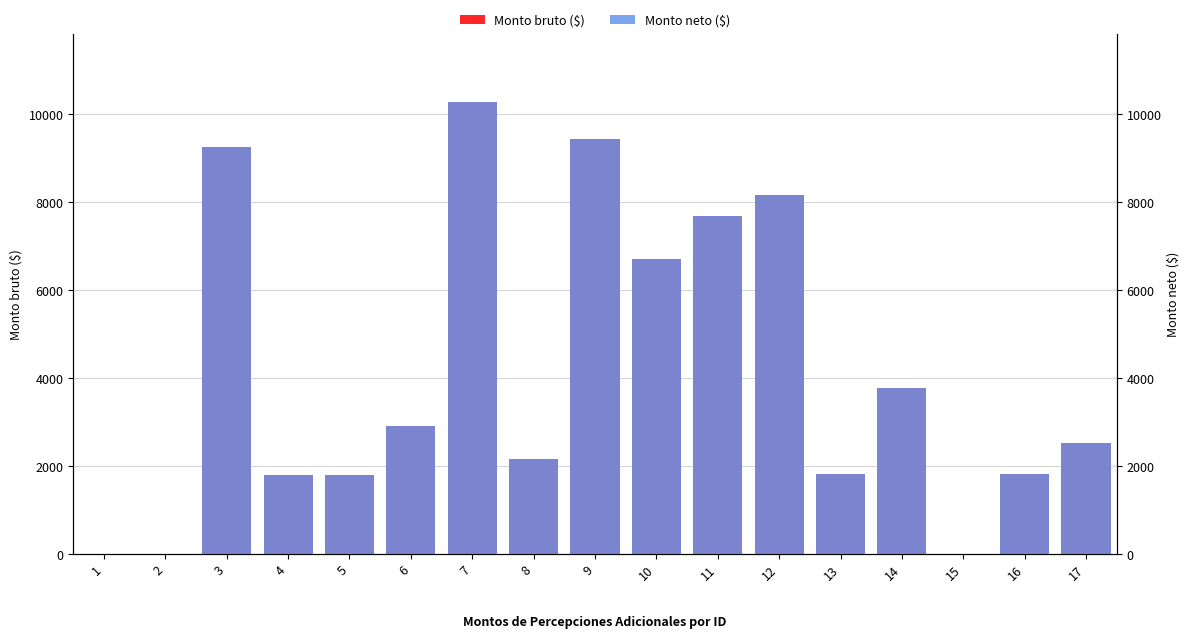

Reading right to left, list all the values displayed in this chart.

Monto bruto ($): 17=2512.5	16=1812.4	15=0.0	14=3754.6	13=1812.4	12=8155.2	11=7675.4	10=6687.8	9=9419.2	8=2142.6	7=10268.0	6=2901.9	5=1781.3	4=1781.3	3=9239.8	2=0.0	1=0.0
Monto neto ($): 17=2512.5	16=1812.4	15=0.0	14=3754.6	13=1812.4	12=8155.2	11=7675.4	10=6687.8	9=9419.2	8=2142.6	7=10268.0	6=2901.9	5=1781.3	4=1781.3	3=9239.8	2=0.0	1=0.0